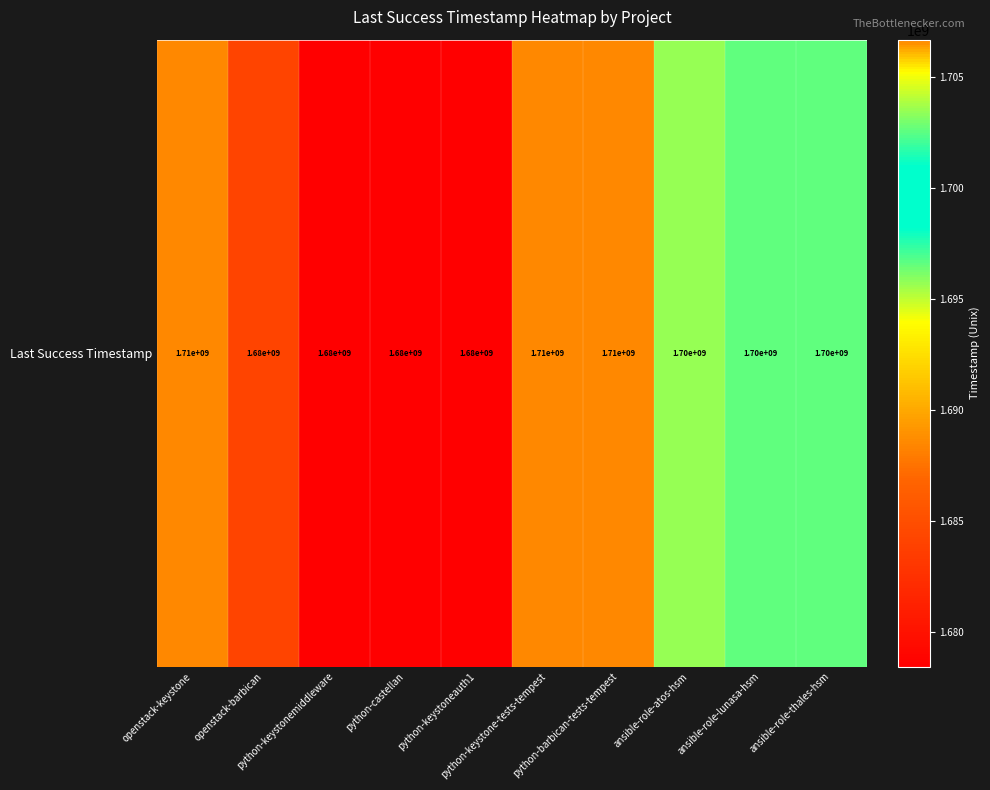

Which category has the lowest value across all series?

python-keystonemiddleware